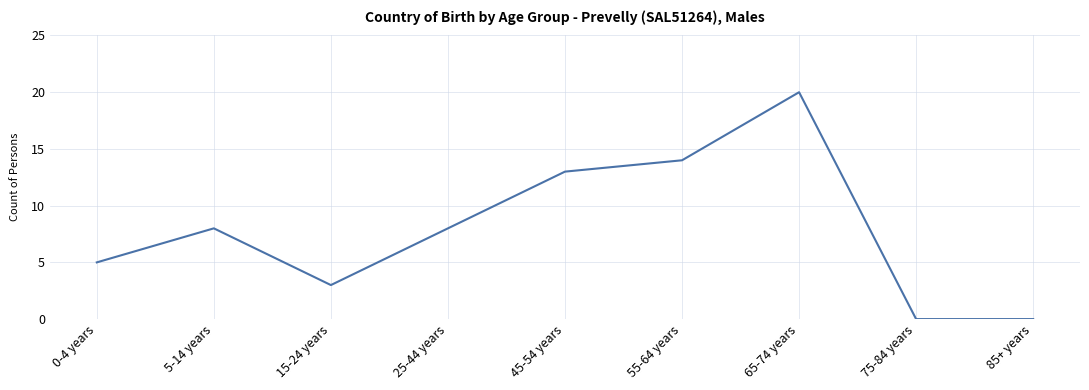

Does the chart display data point markers on the line(s)?

No